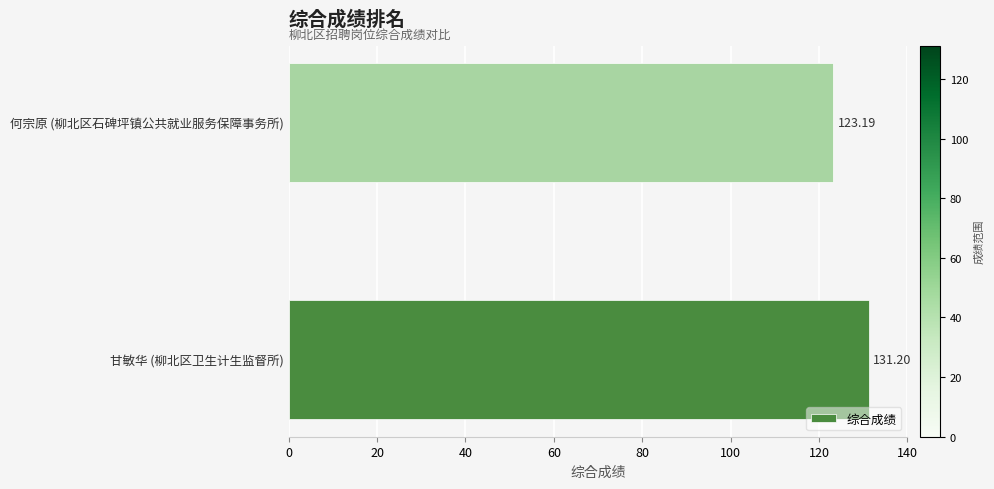

What is the greatest value displayed?

131.2